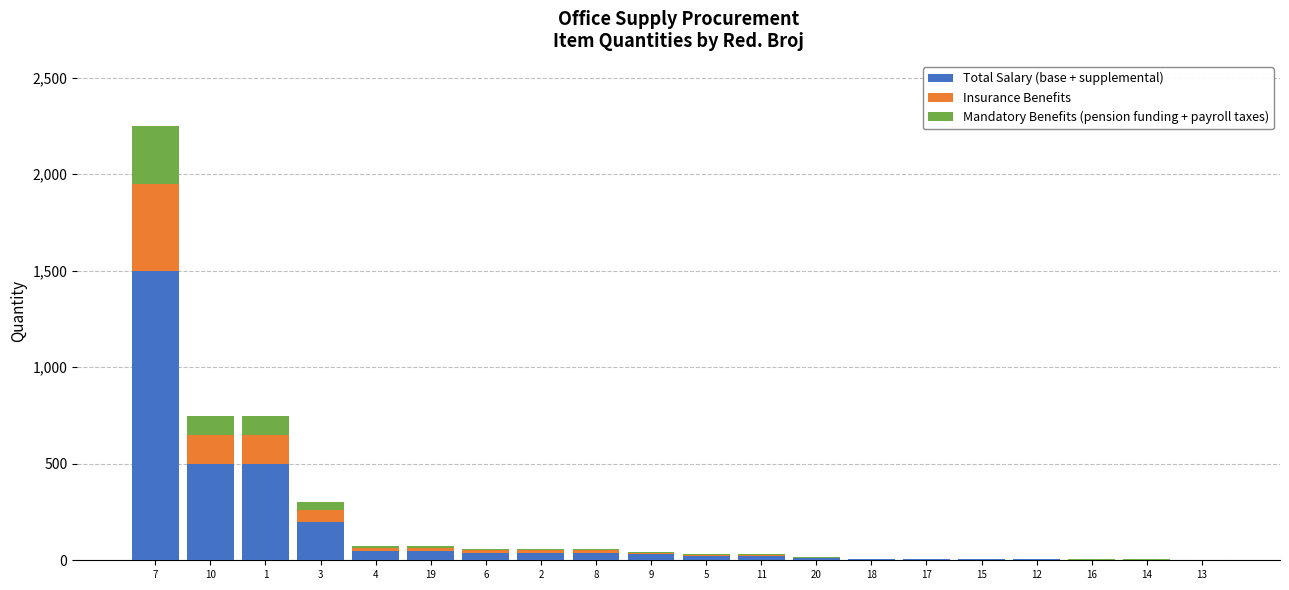

At which category is the sum across all series the highest?

7